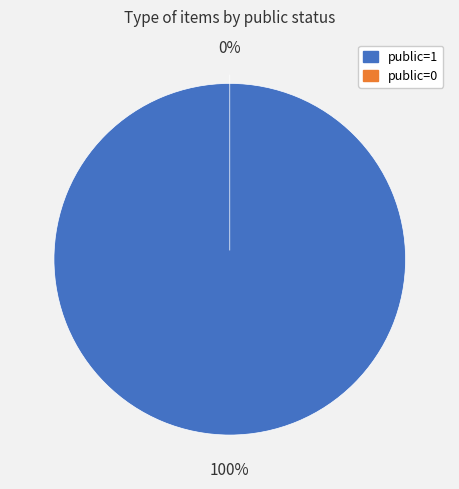

What percentage do public=0 and public=1 together represent?

100.0%